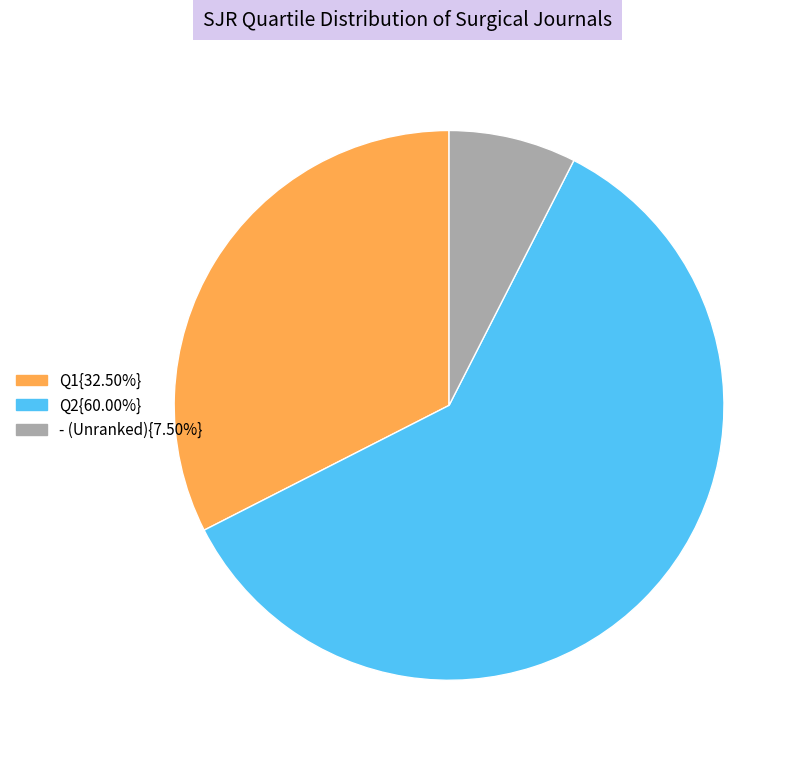

Is there a majority slice in this chart?

Yes